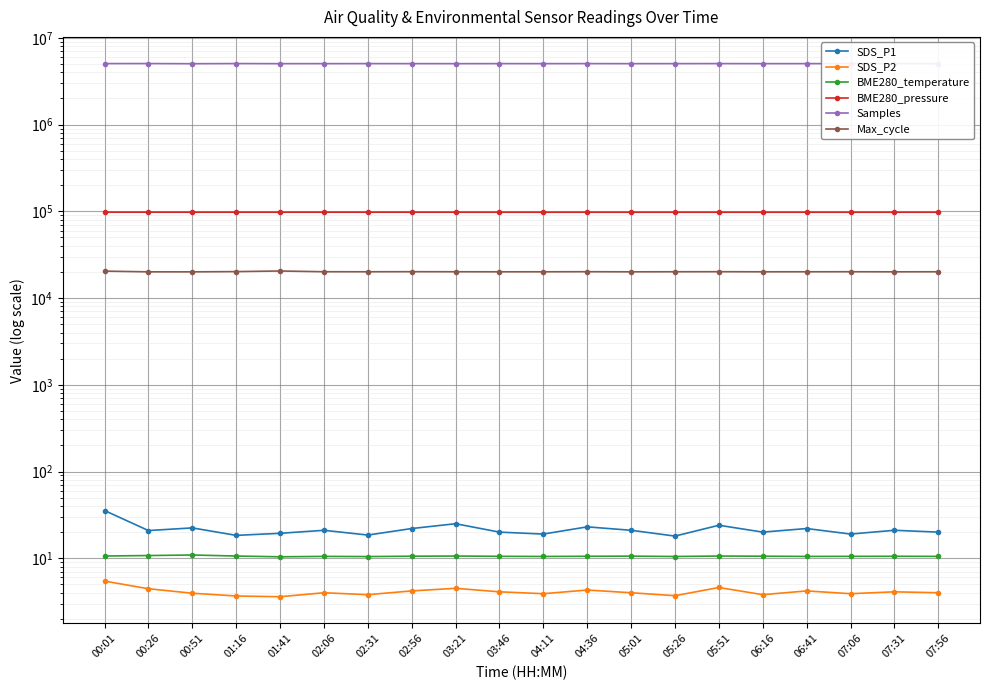

What is the sum of all SDS_P1 values?

430.0